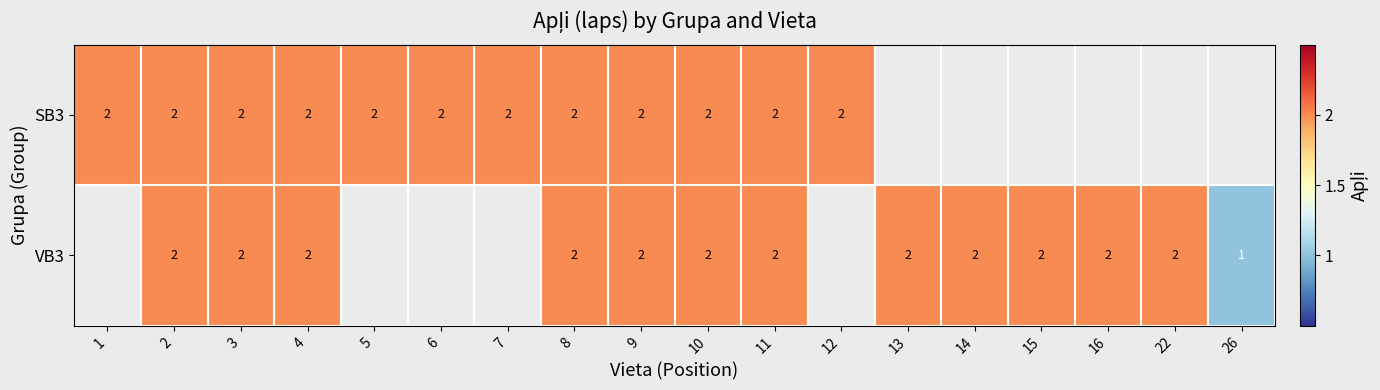

The value of SB3 at 12 is 2. True or false?

True